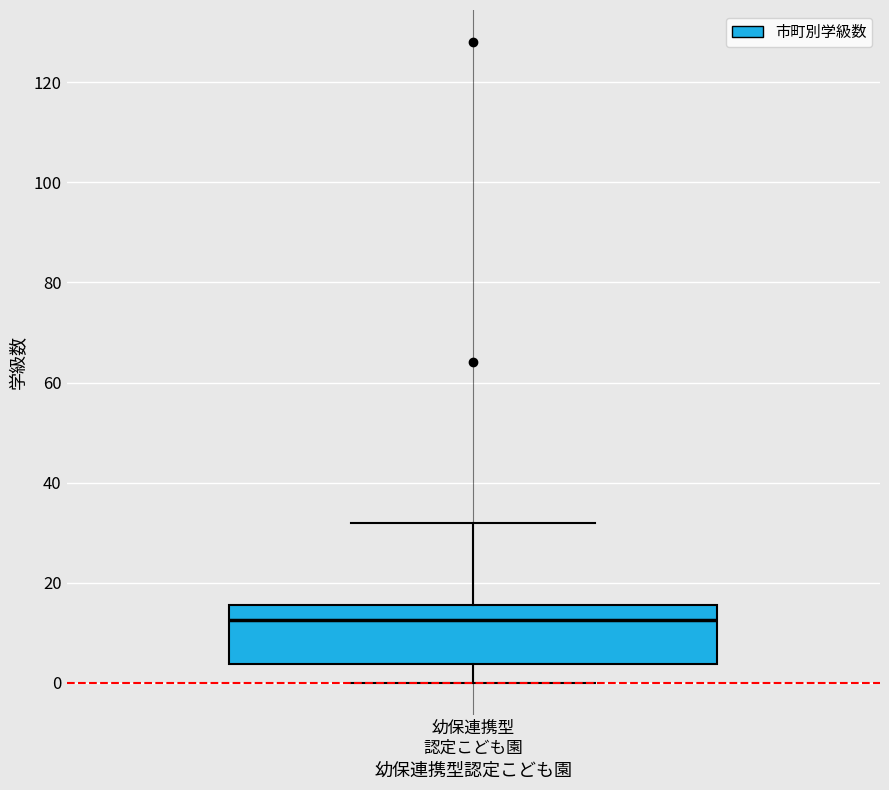

Where is the upper edge of the box for 幼保連携型 認定こども園 on the y-axis? The values are not printed on the chart, so give them approximately, as read against the axis.

16